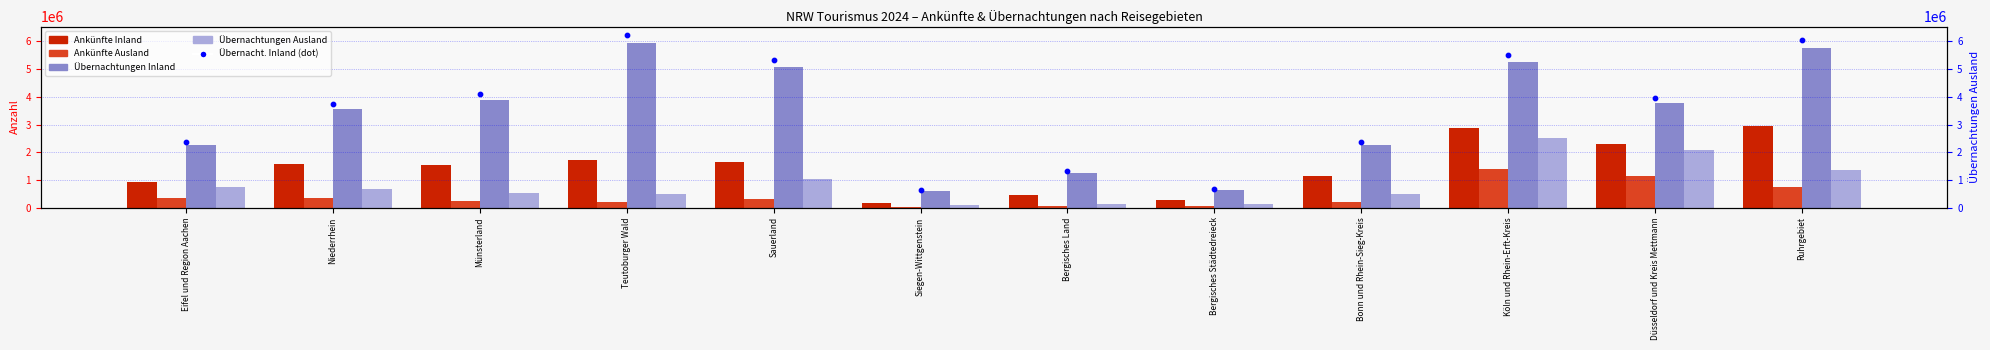

Which series contains the lowest Y value?

Ankünfte Ausland